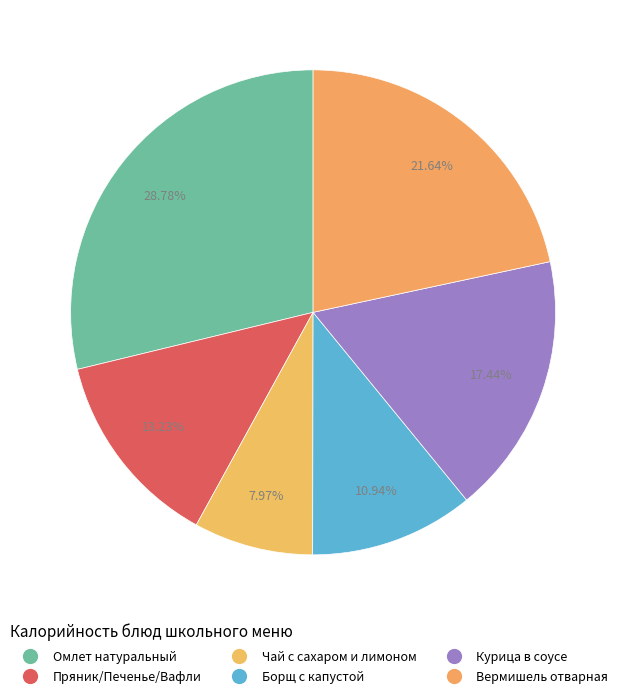

To the nearest percent, what is the combined percentage of Курица в соусе and Пряник/Печенье/Вафли?

31%